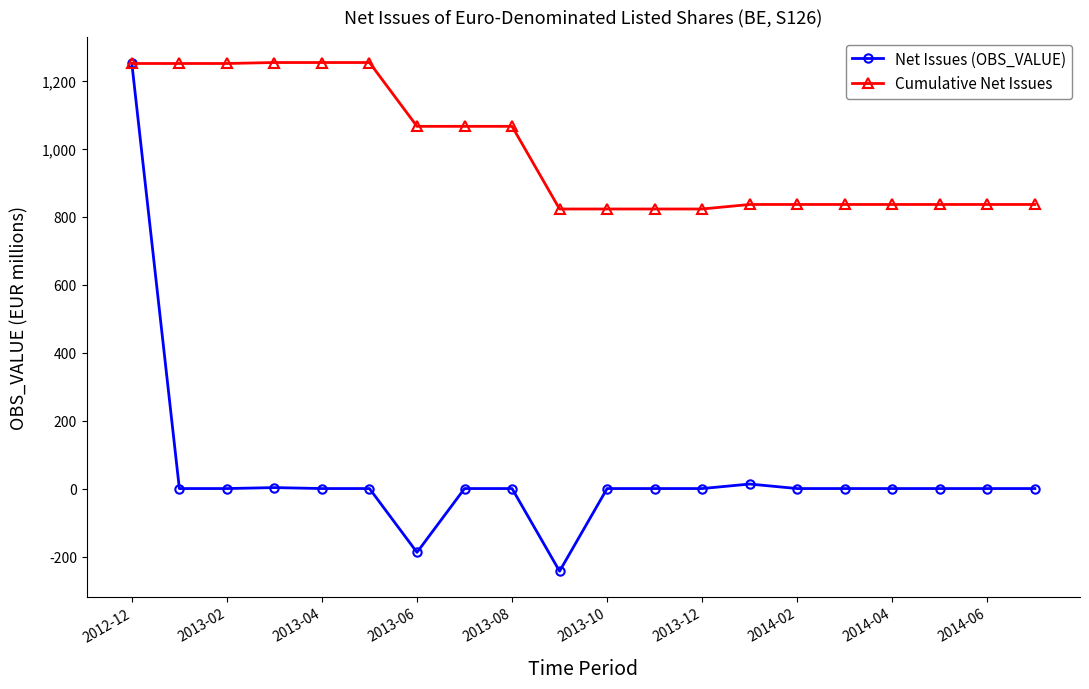

How many values in the Cumulative Net Issues series exceed 835?

16